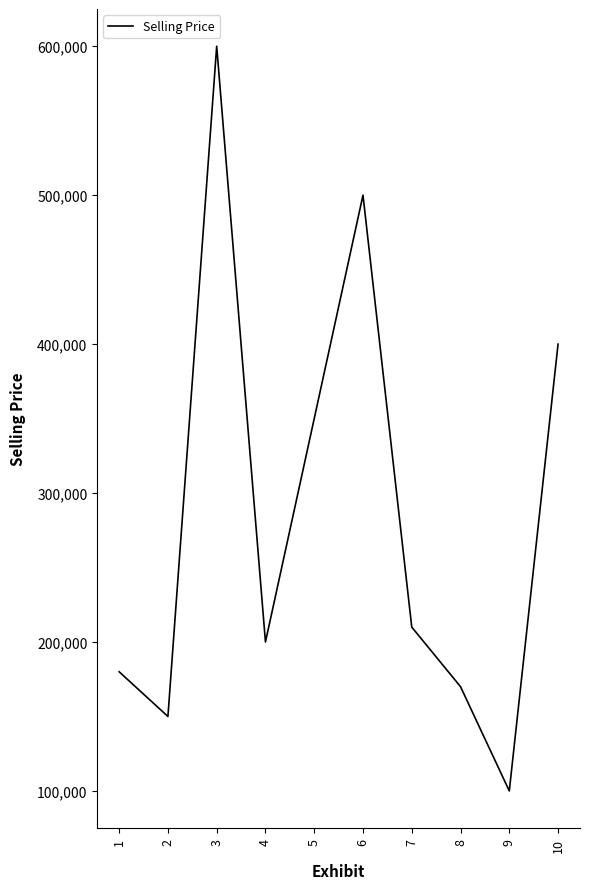

What is the difference between the values at 7 and 6?

290000